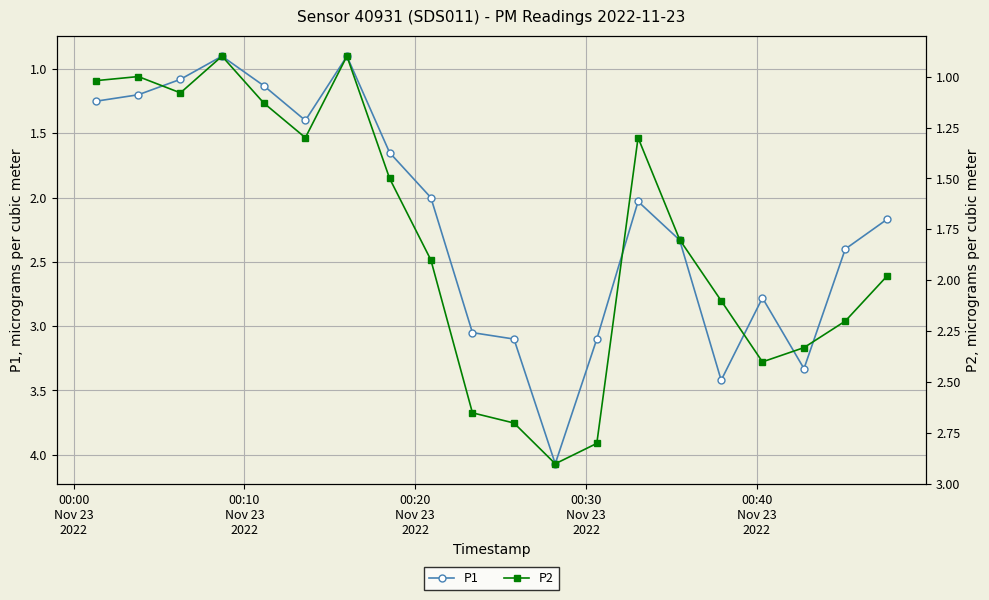

Reading right to left, what are all the values shown in this chart?

P1: 2.2	2.4	3.3	2.8	3.4	2.3	2.0	3.1	4.1	3.1	3.0	2.0	1.6	0.9	1.4	1.1	0.9	1.1	1.2	1.2
P2: 2.0	2.2	2.3	2.4	2.1	1.8	1.3	2.8	2.9	2.7	2.6	1.9	1.5	0.9	1.3	1.1	0.9	1.1	1.0	1.0